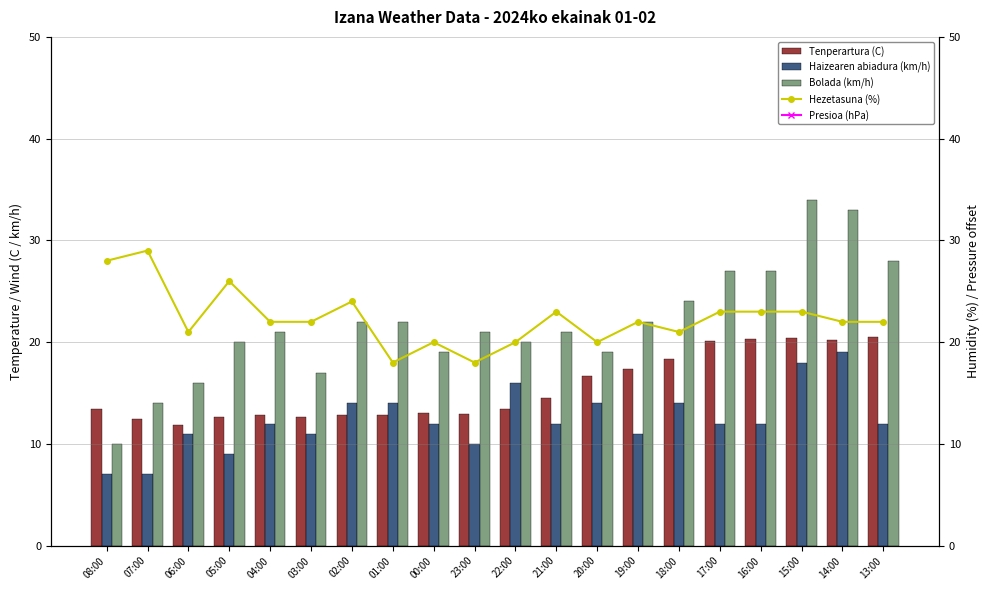

Reading left to right, what are all the values shown in this chart?

Tenperartura (C): 08:00=13.4	07:00=12.5	06:00=11.9	05:00=12.6	04:00=12.8	03:00=12.6	02:00=12.8	01:00=12.8	00:00=13.0	23:00=12.9	22:00=13.4	21:00=14.5	20:00=16.7	19:00=17.4	18:00=18.3	17:00=20.1	16:00=20.3	15:00=20.4	14:00=20.2	13:00=20.5
Haizearen abiadura (km/h): 08:00=7.0	07:00=7.0	06:00=11.0	05:00=9.0	04:00=12.0	03:00=11.0	02:00=14.0	01:00=14.0	00:00=12.0	23:00=10.0	22:00=16.0	21:00=12.0	20:00=14.0	19:00=11.0	18:00=14.0	17:00=12.0	16:00=12.0	15:00=18.0	14:00=19.0	13:00=12.0
Bolada (km/h): 08:00=10.0	07:00=14.0	06:00=16.0	05:00=20.0	04:00=21.0	03:00=17.0	02:00=22.0	01:00=22.0	00:00=19.0	23:00=21.0	22:00=20.0	21:00=21.0	20:00=19.0	19:00=22.0	18:00=24.0	17:00=27.0	16:00=27.0	15:00=34.0	14:00=33.0	13:00=28.0
Hezetasuna (%): 08:00=28.0	07:00=29.0	06:00=21.0	05:00=26.0	04:00=22.0	03:00=22.0	02:00=24.0	01:00=18.0	00:00=20.0	23:00=18.0	22:00=20.0	21:00=23.0	20:00=20.0	19:00=22.0	18:00=21.0	17:00=23.0	16:00=23.0	15:00=23.0	14:00=22.0	13:00=22.0
Presioa (hPa): 08:00=771.5	07:00=771.3	06:00=771.2	05:00=771.1	04:00=771.2	03:00=771.6	02:00=772.1	01:00=772.5	00:00=772.7	23:00=772.6	22:00=772.3	21:00=772.0	20:00=771.6	19:00=771.3	18:00=771.1	17:00=771.2	16:00=771.4	15:00=771.4	14:00=771.5	13:00=771.5